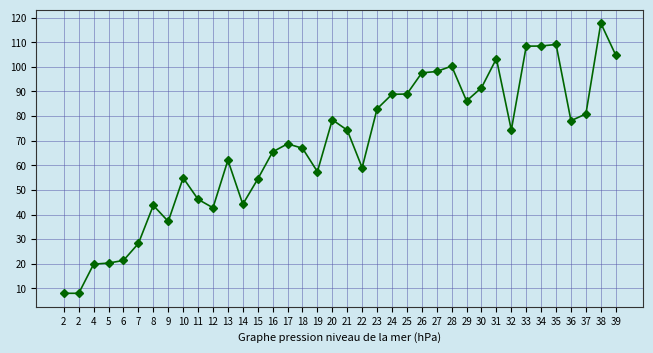

List the labels in order of value, largest first.

38, 35, 34, 33, 39, 31, 28, 27, 26, 30, 25, 24, 29, 23, 37, 20, 36, 32, 21, 17, 18, 16, 13, 22, 19, 10, 15, 11, 14, 8, 12, 9, 7, 6, 5, 4, 2, 2